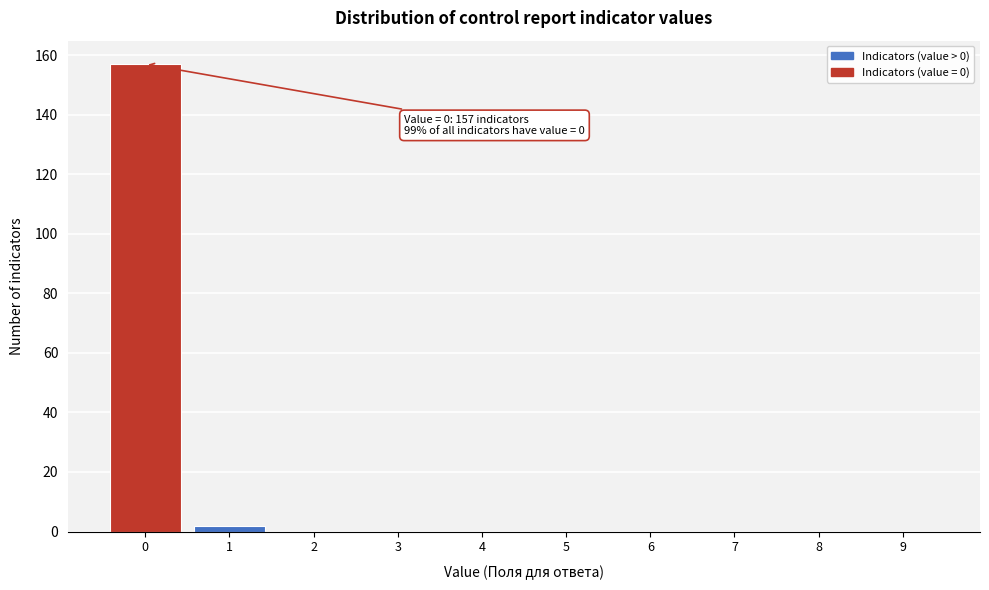

Reading right to left, transcribe all the data shown in this chart.

9=0	8=0	7=0	6=0	5=0	4=0	3=0	2=0	1=2	0=157